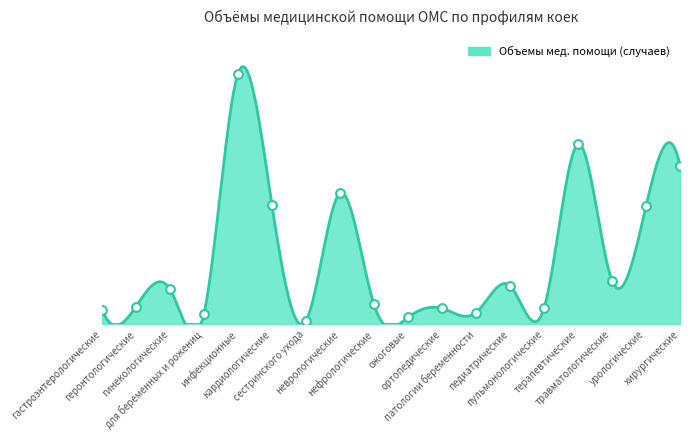

What is the change in value from ожоговые to ортопедические?

+152